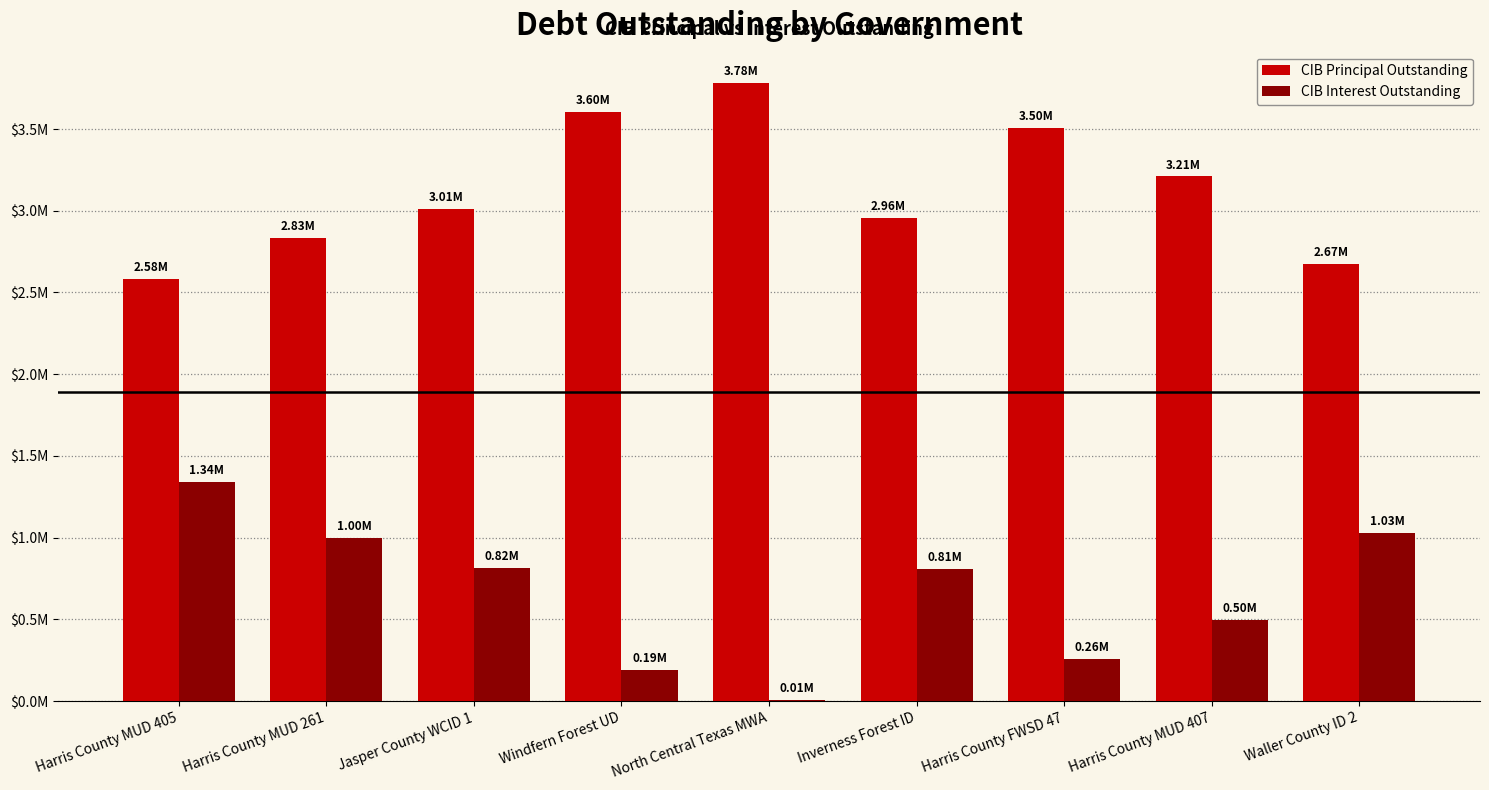

What are all the series names shown in the legend?

CIB Principal Outstanding, CIB Interest Outstanding